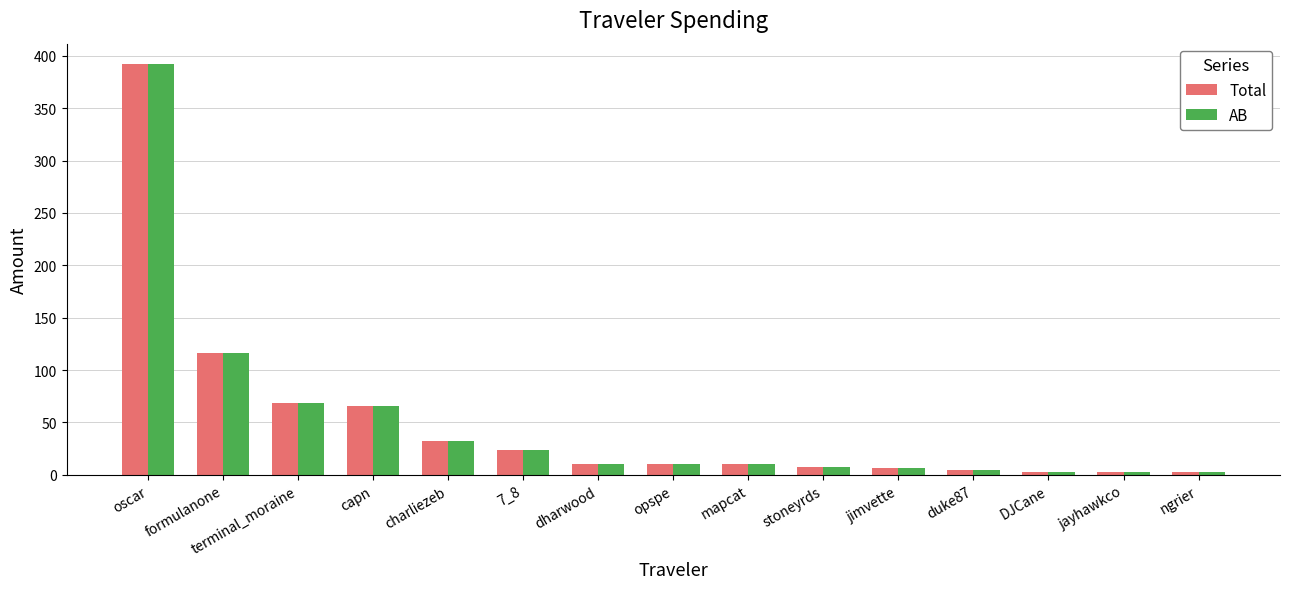

At which category is the sum across all series the highest?

oscar